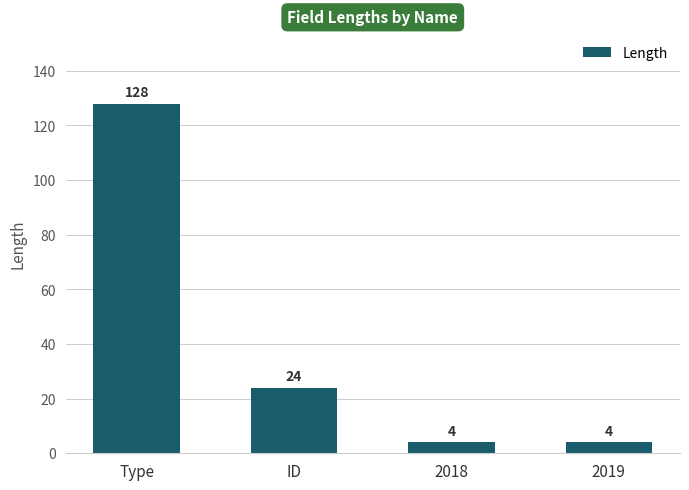

Reading right to left, transcribe all the data shown in this chart.

2019=4	2018=4	ID=24	Type=128